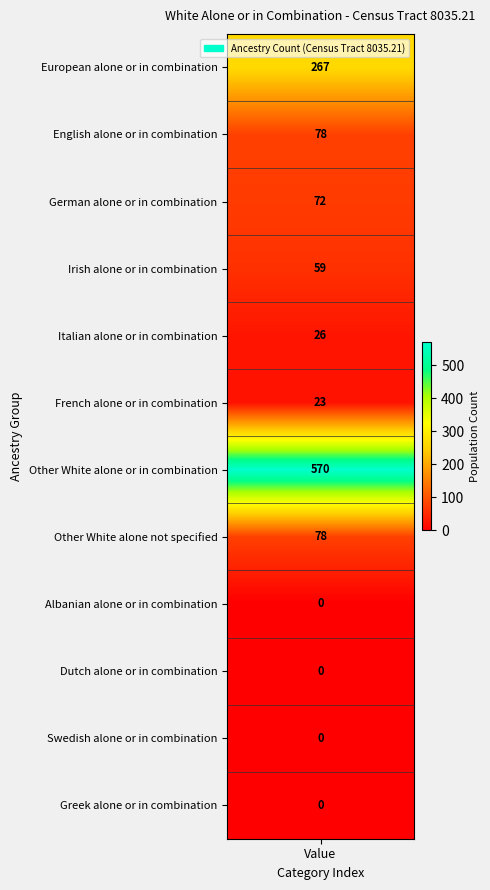

Which series changed the most between 4 and 9?

English alone or in any combination